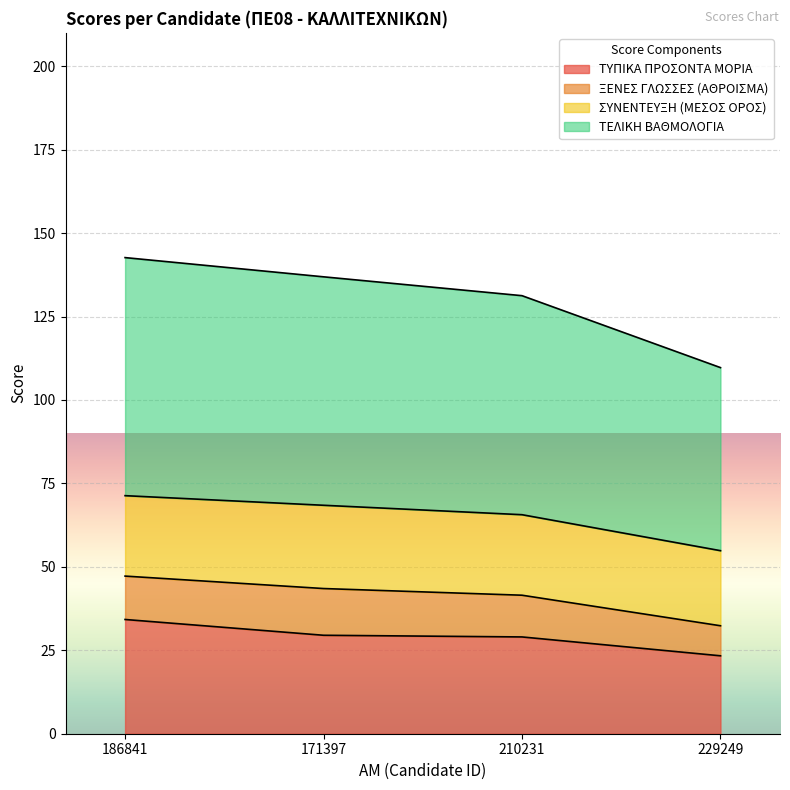

Which label corresponds to the smallest value in the chart?

229249